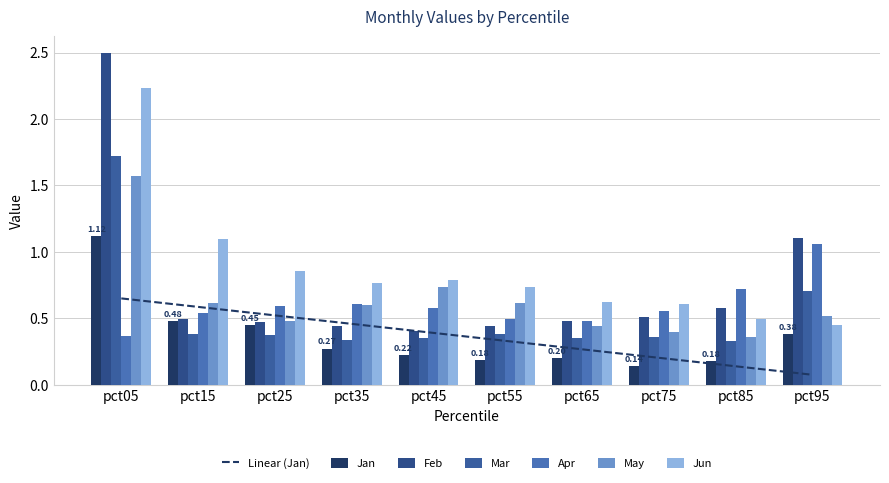

What value does the Jan series have at pct75?

0.1